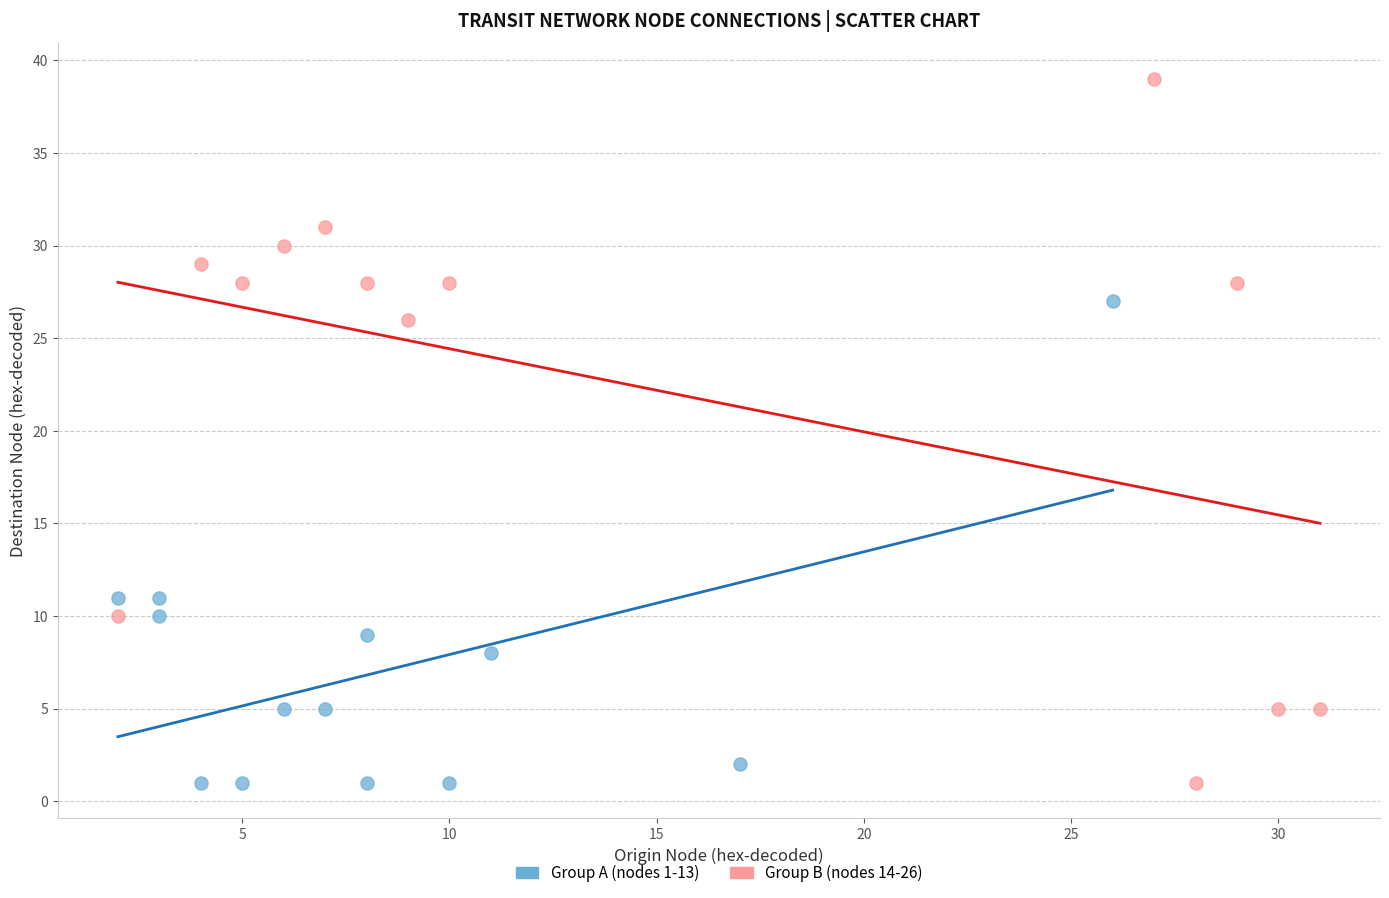

Which series has the largest Y range (max minus min)?

Group B (nodes 14-26)